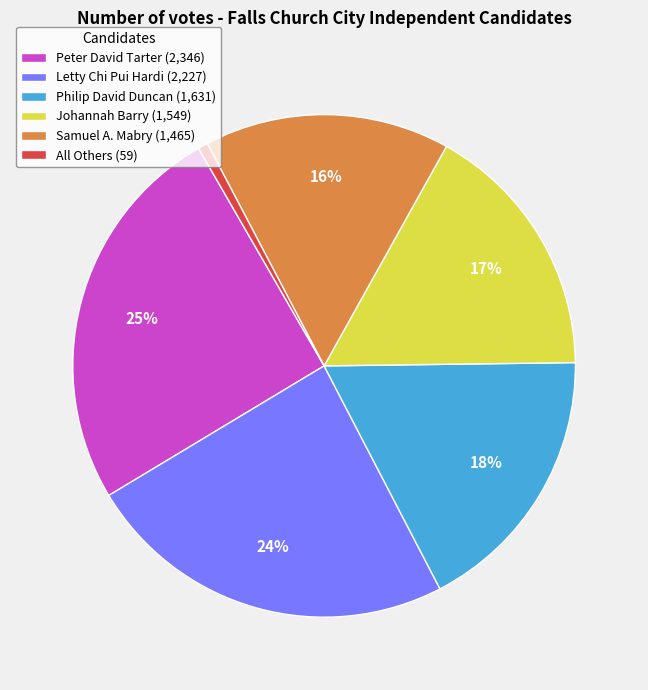

To the nearest percent, what is the difference between the Letty Chi Pui Hardi (2,227) and All Others (59) slice percentages?

23%